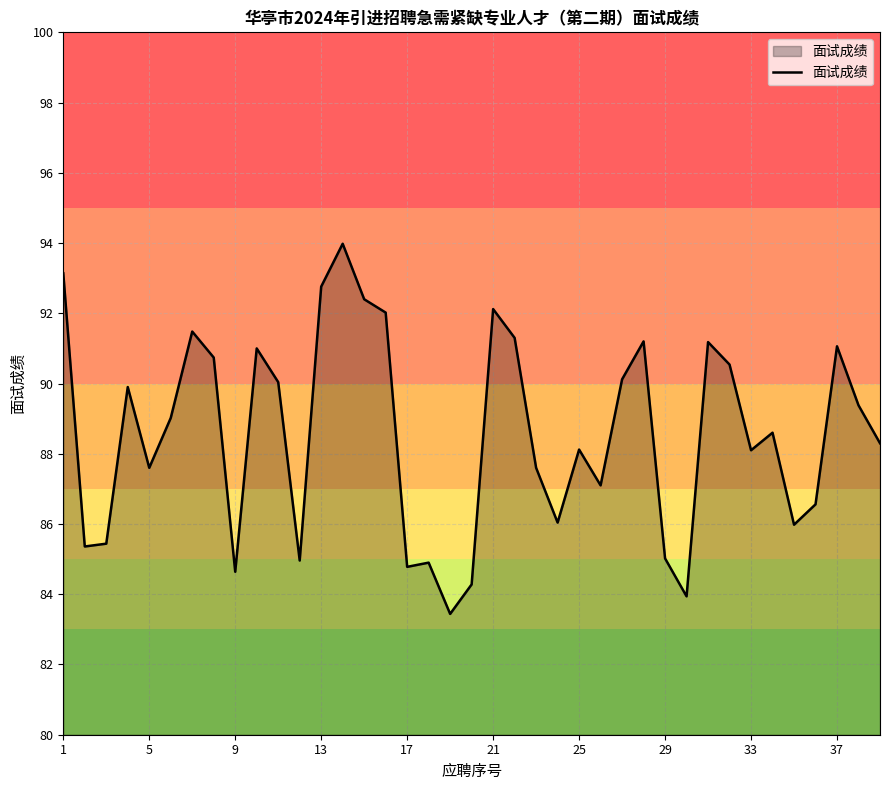

What is the difference between the maximum and minimum values?

10.5